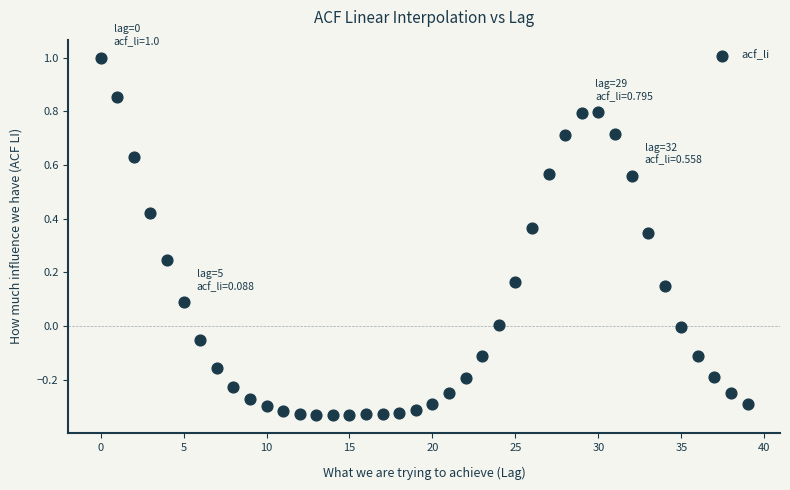

What is the range of Y values (max minus min)?

1.3